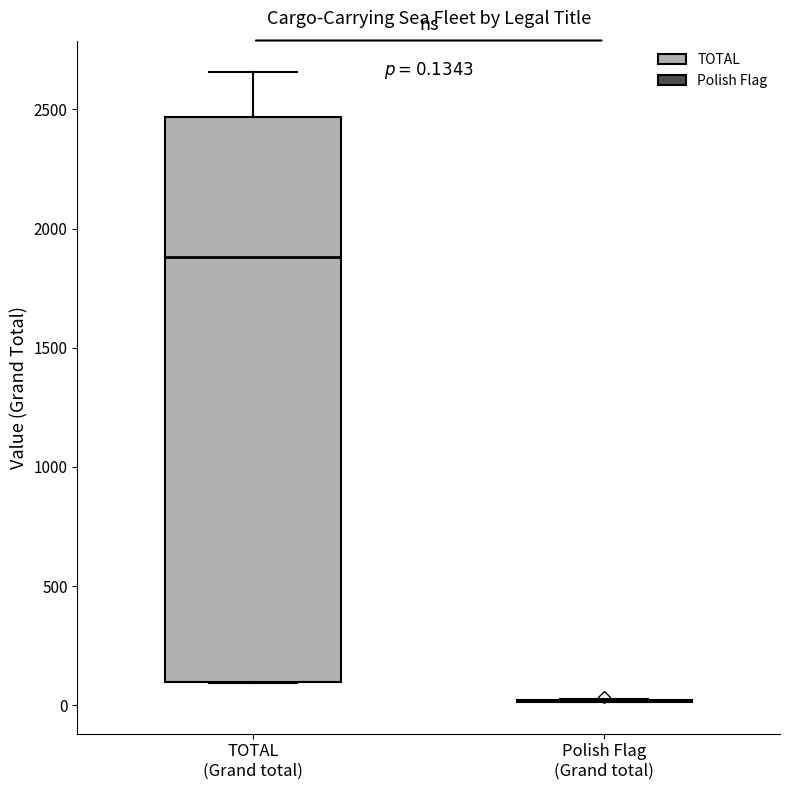

Comparing the boxes themselves (not the whiskers), which one is the tallest?

TOTAL (Grand total)